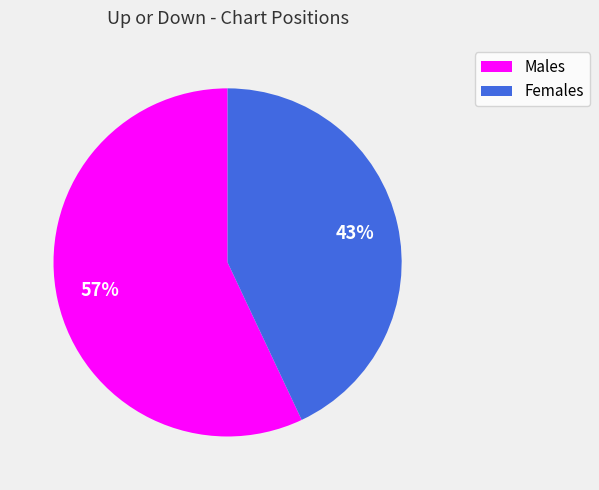

To the nearest percent, what is the average slice percentage?

50%